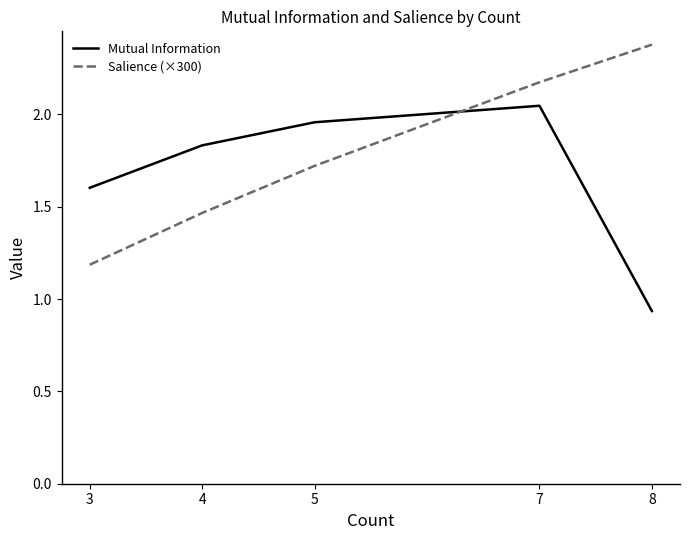

True or false: Mutual Information has more than 1 interior local peaks.

False